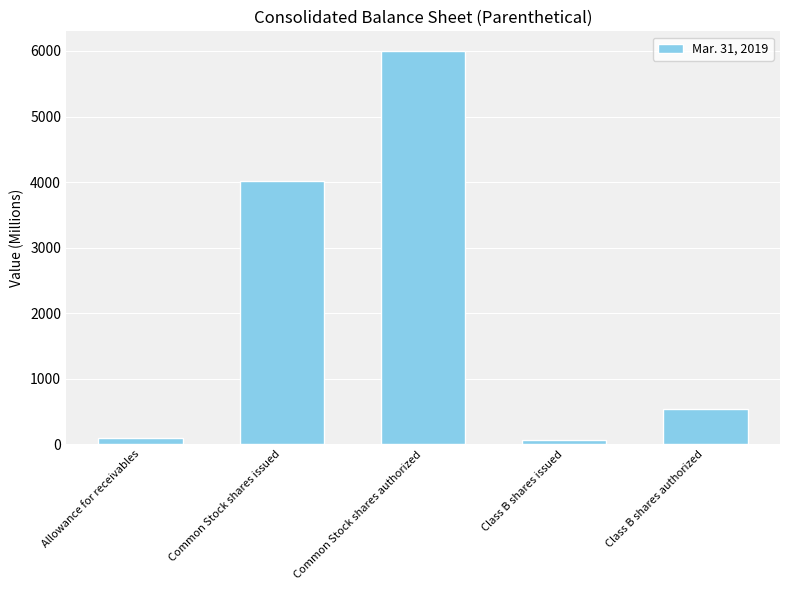

What is the value of the 4th bar from the left?

71